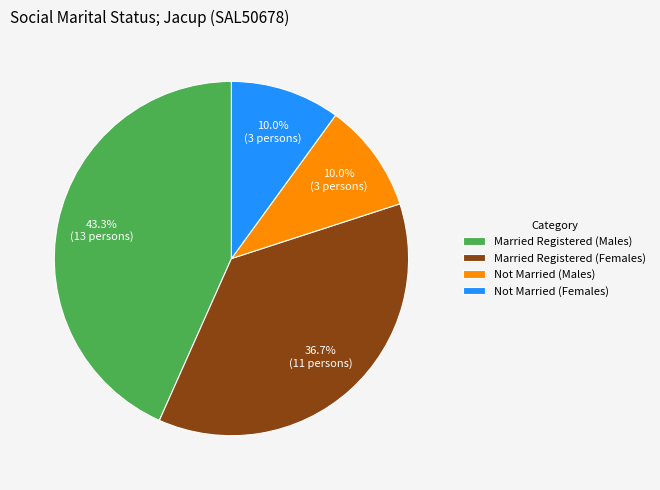

Approximately how many times larger is the value at Not Married (Males) compared to Not Married (Females)?

1.0